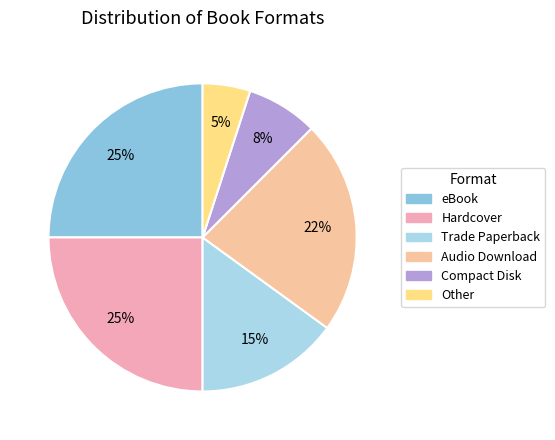

True or false: Audio Download accounts for 11% of the total.

False